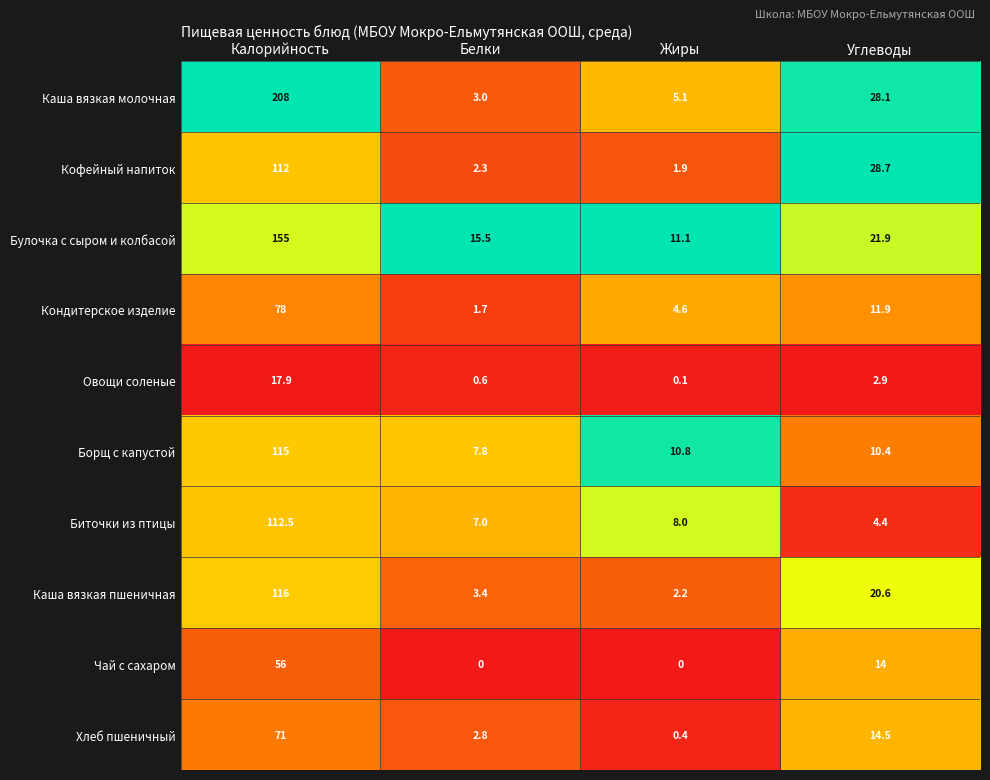

List the series in order of their peak value, highest first.

Каша вязкая молочная, Булочка с сыром и колбасой, Каша вязкая пшеничная, Борщ с капустой, Биточки из птицы, Кофейный напиток, Кондитерское изделие, Хлеб пшеничный, Чай с сахаром, Овощи соленые